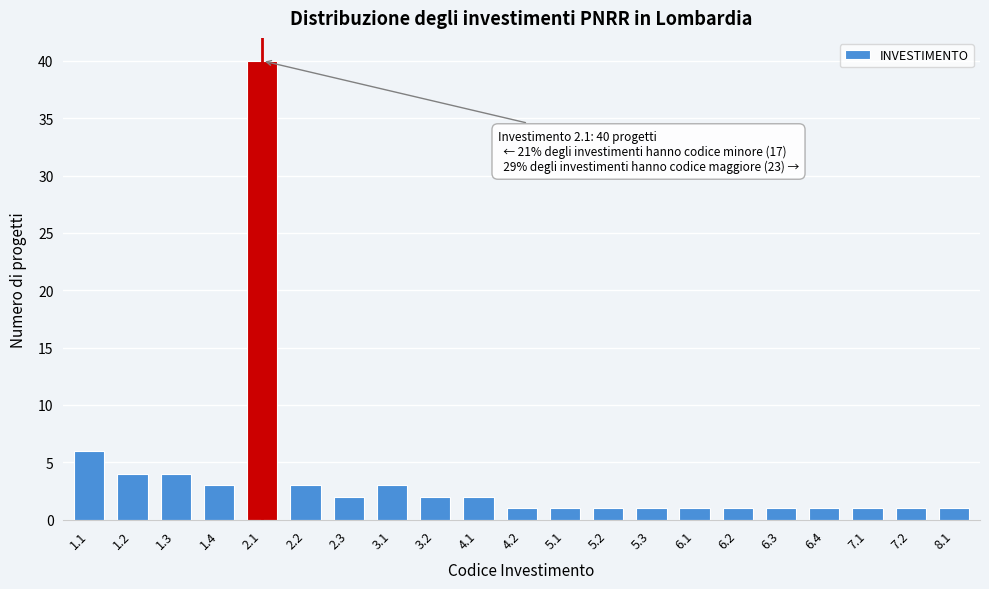

Reading left to right, what are all the values shown in this chart?

6	4	4	3	40	3	2	3	2	2	1	1	1	1	1	1	1	1	1	1	1